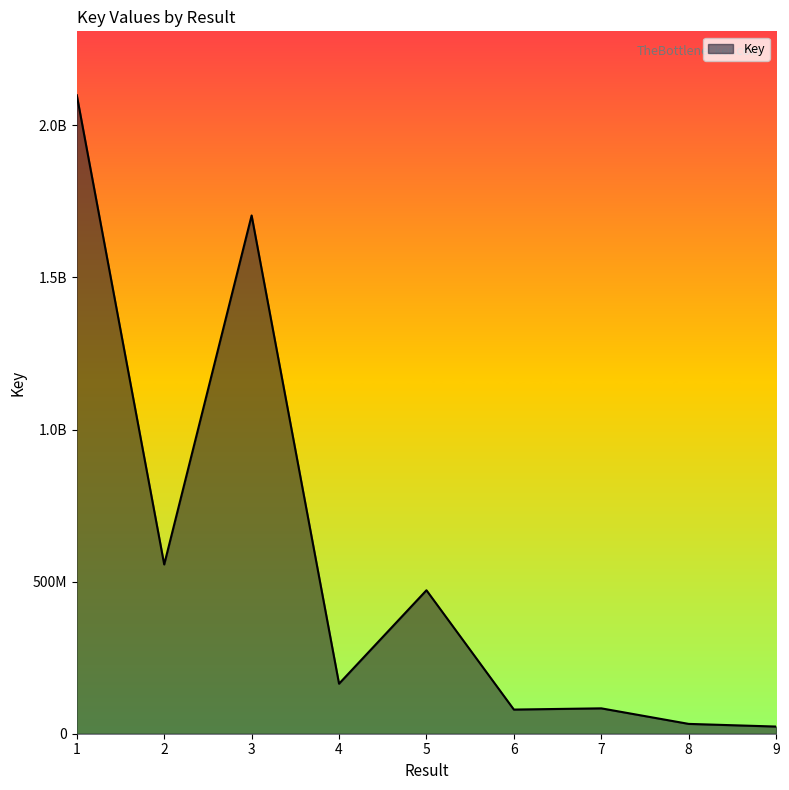

Is this an area chart (filled region under the line)?

Yes